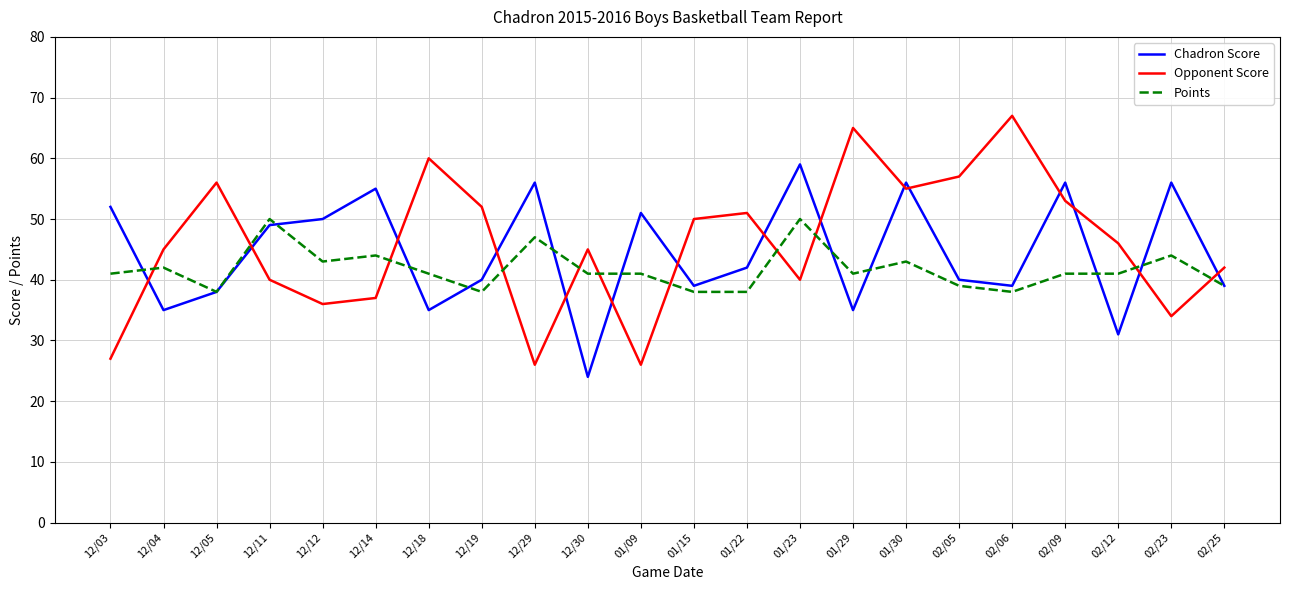

What is the minimum value shown in the chart?

24